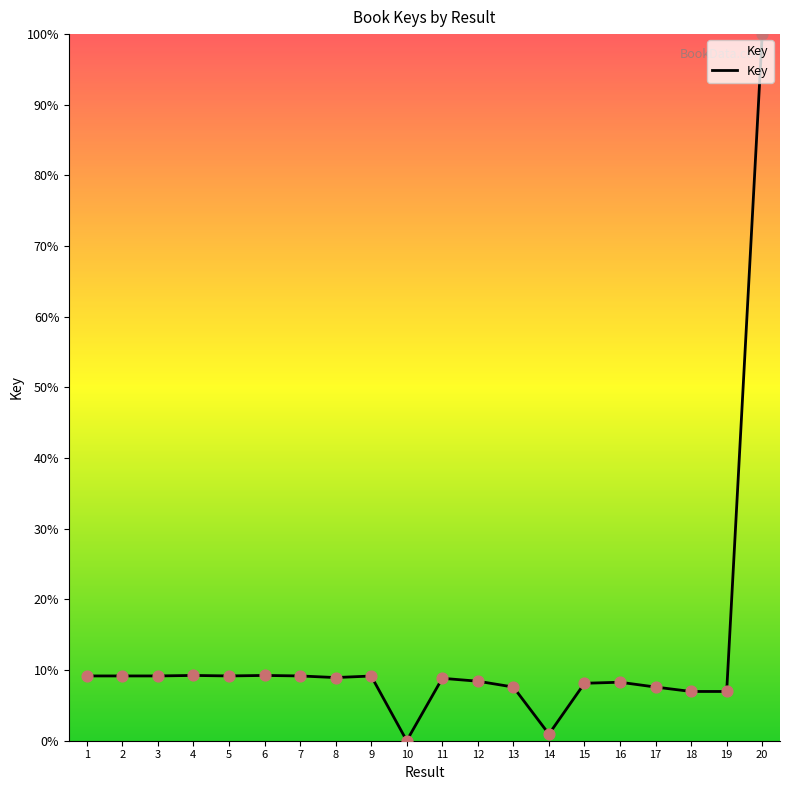

Approximately how many times larger is the value at 5 compared to 2?

1.0